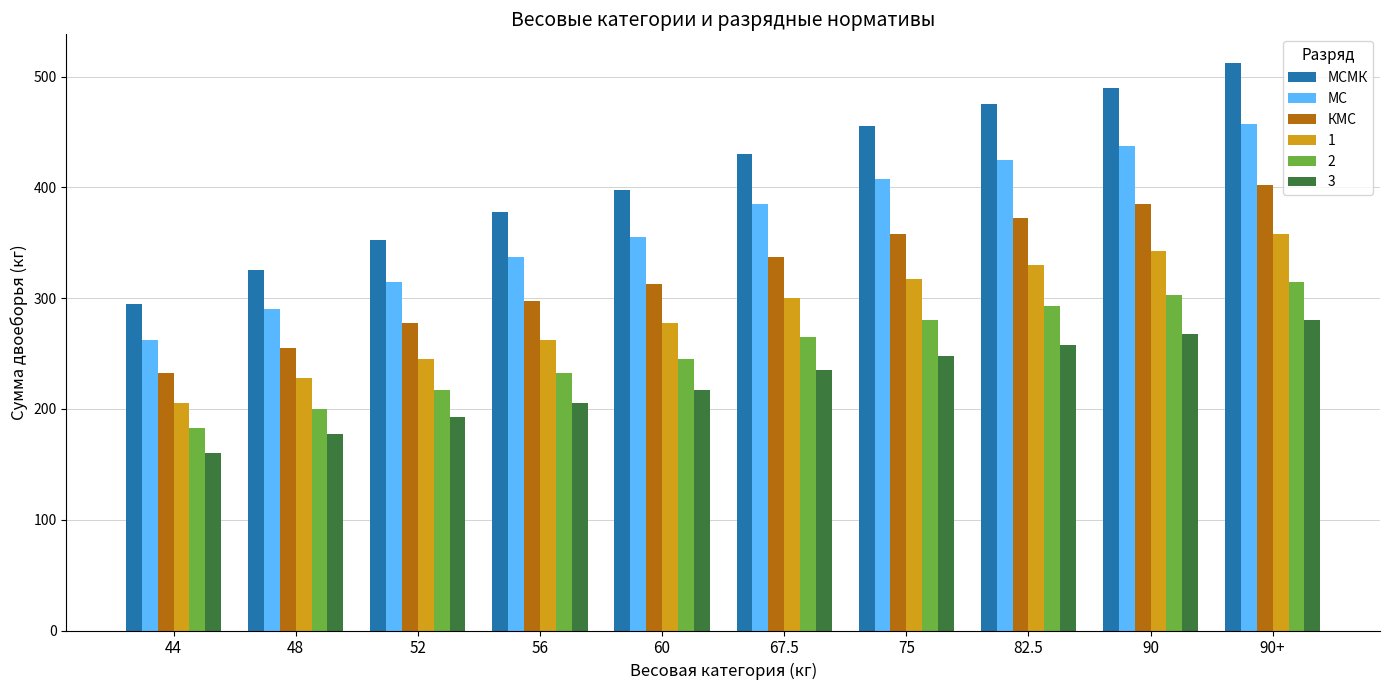

Read the 1 value at 75.

317.5